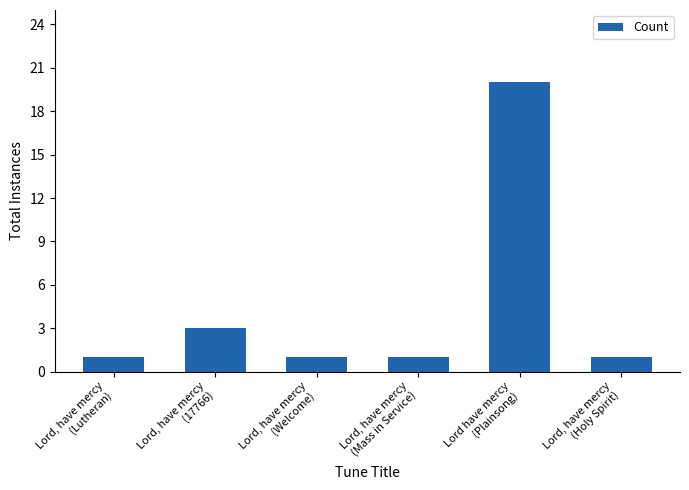

What is the sum of the values at Lord have mercy
(Plainsong) and Lord, have mercy
(17766)?

23